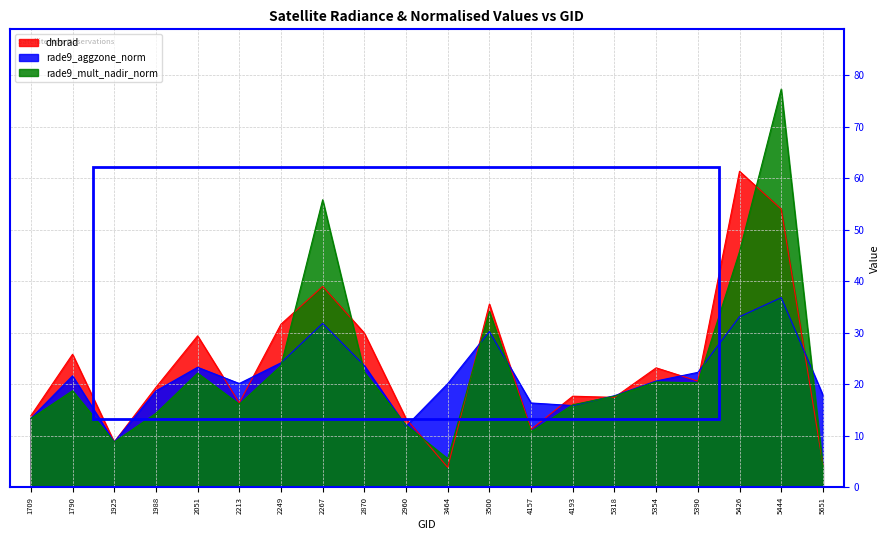

What is the smallest value displayed?

3.9